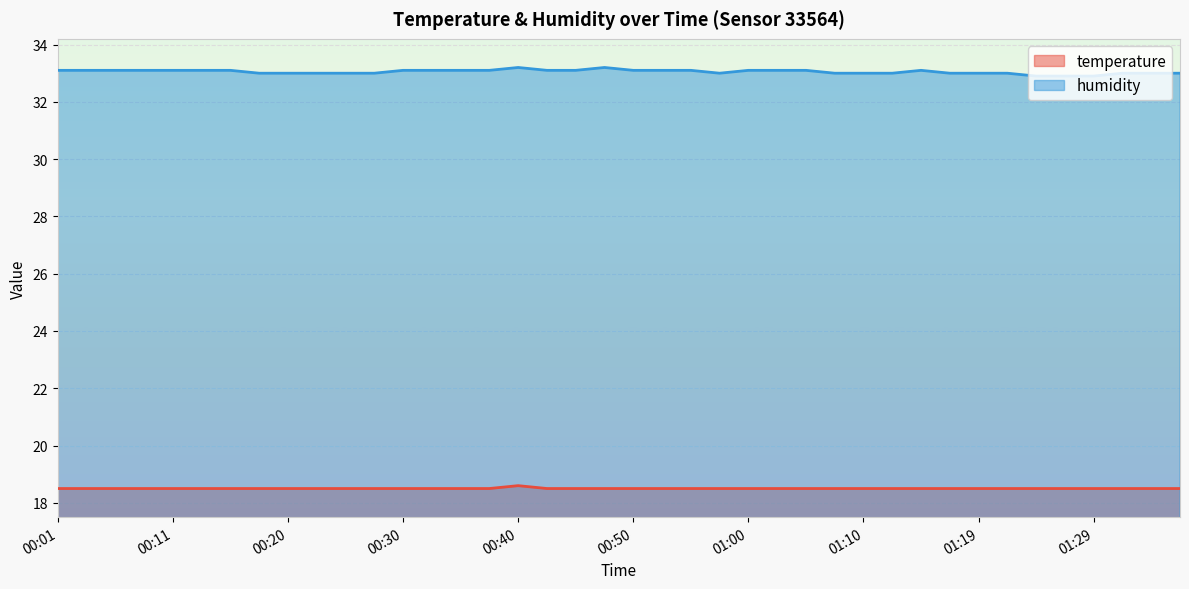

How many series are shown in this chart?

2